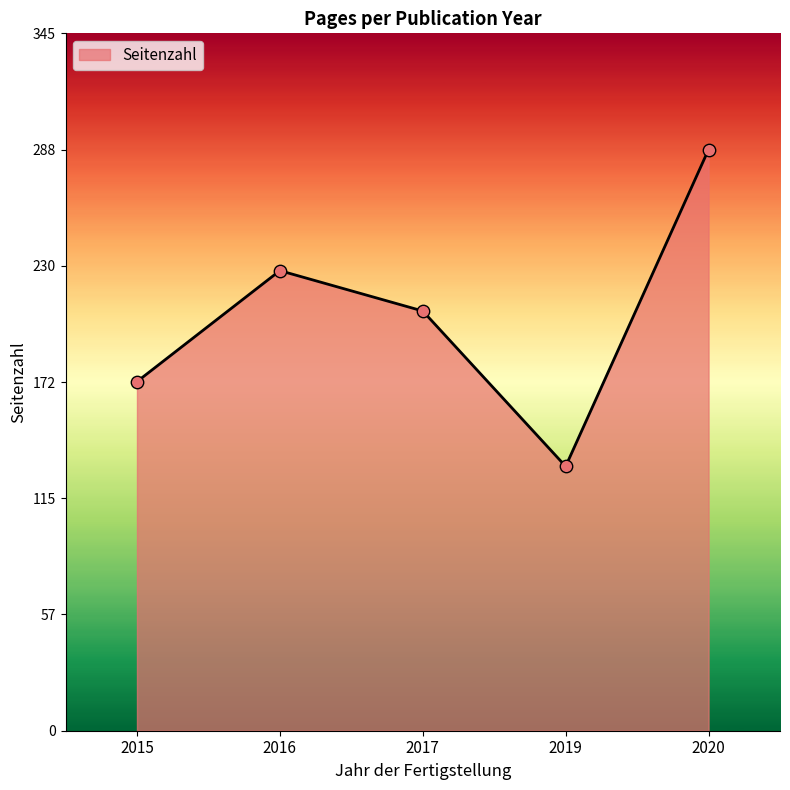

What is the change in value from 2015 to 2019?

-42